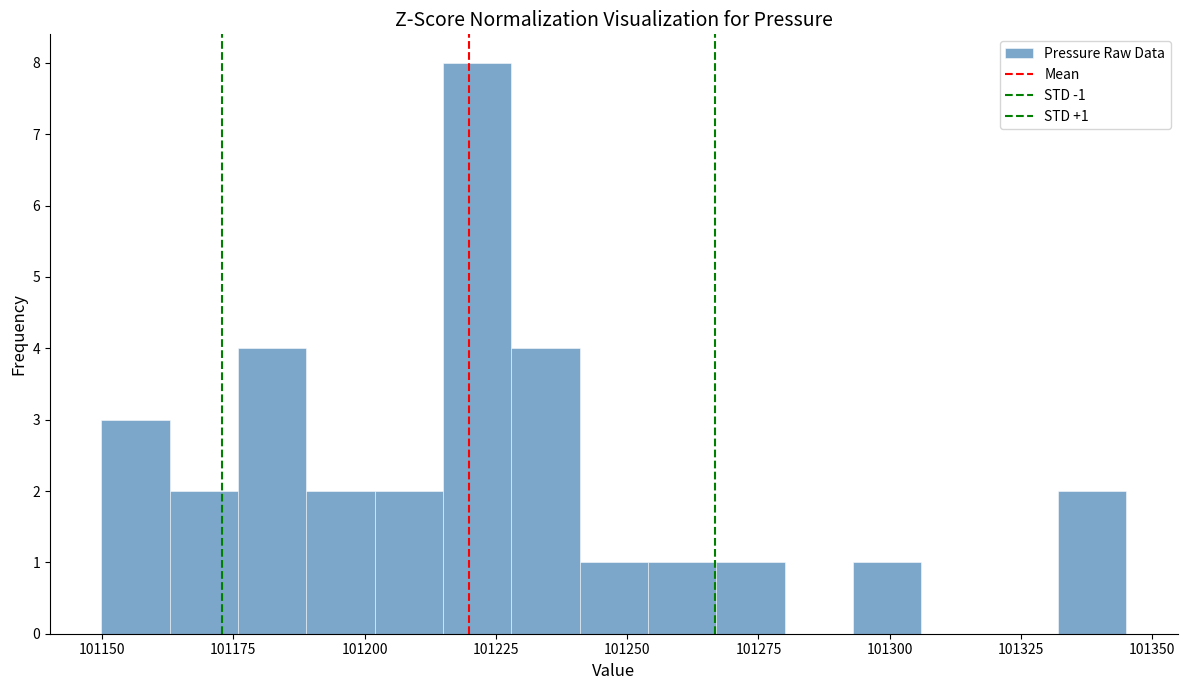

Around what value on the x-axis is the tallest bar? Give the approximate position of its centre, as read against the axis.

101220